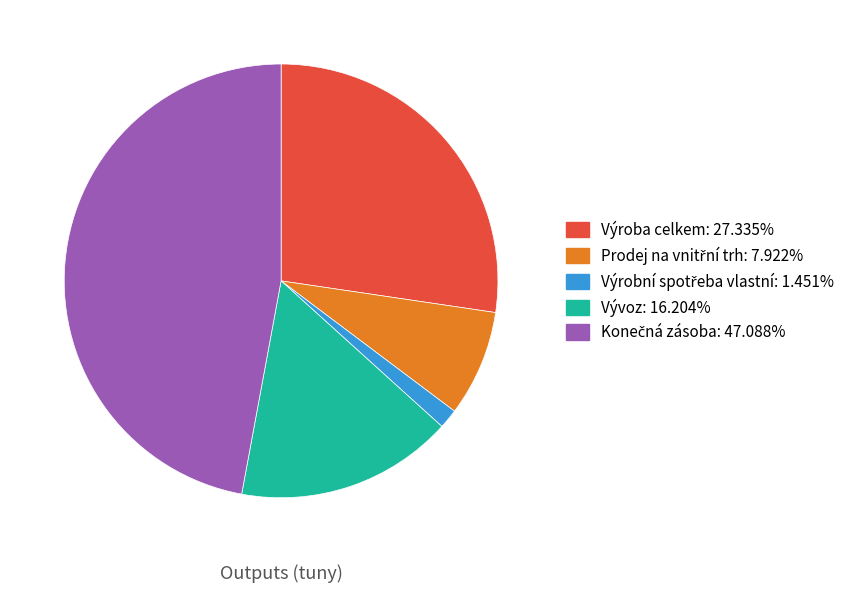

Does any single category account for the majority?

No